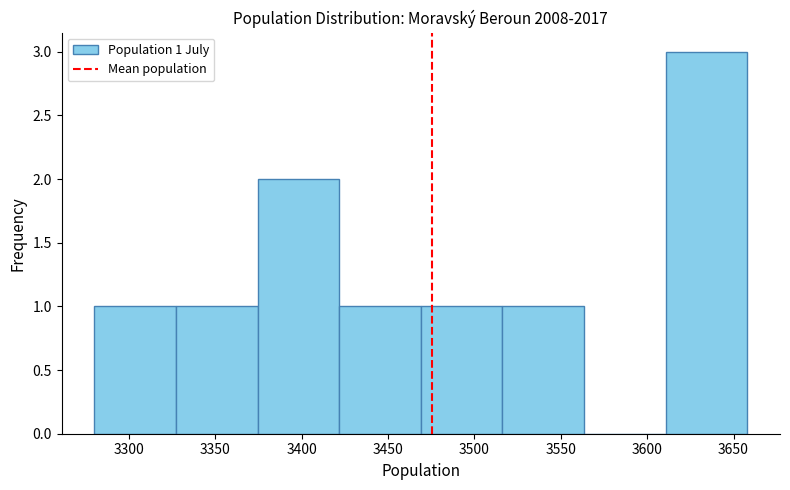

Over which range of the x-axis is the bar tallest?

3610 to 3660